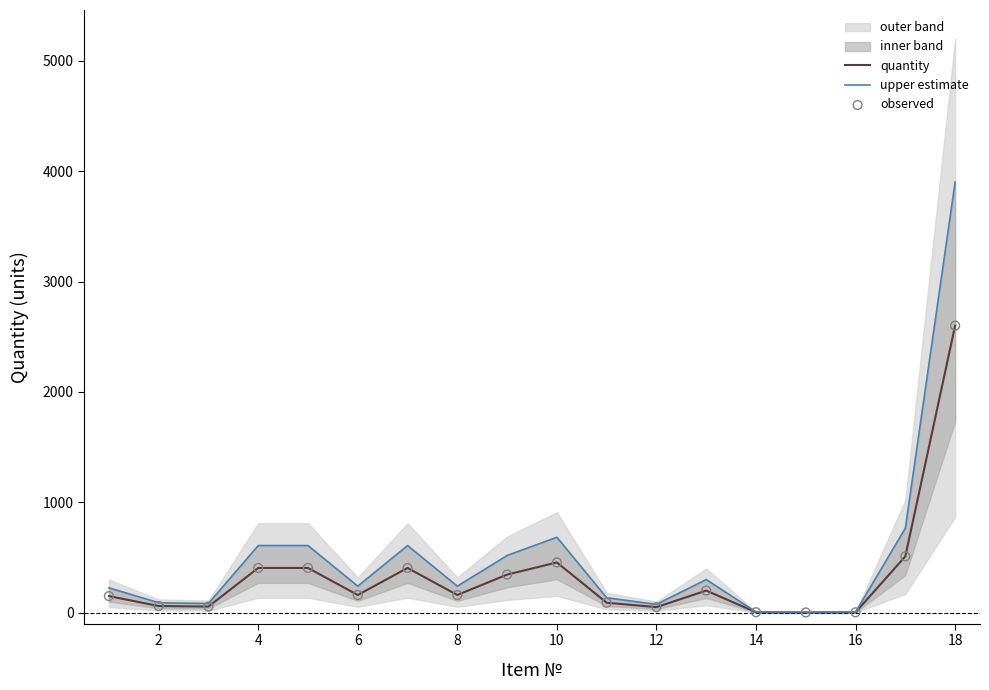

Is the value of upper estimate at 12 greater than the value of observed at 17?

No